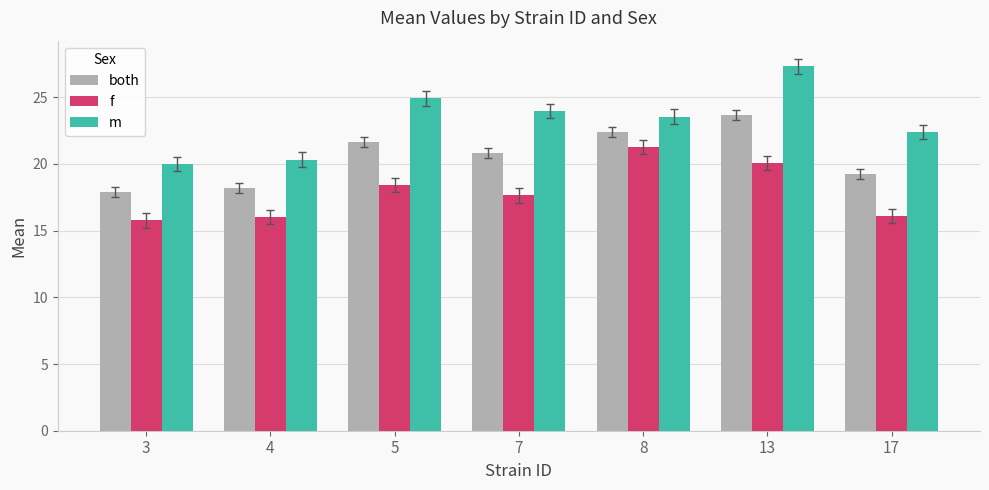

Is it true that f equals 15.8 at 3?

True